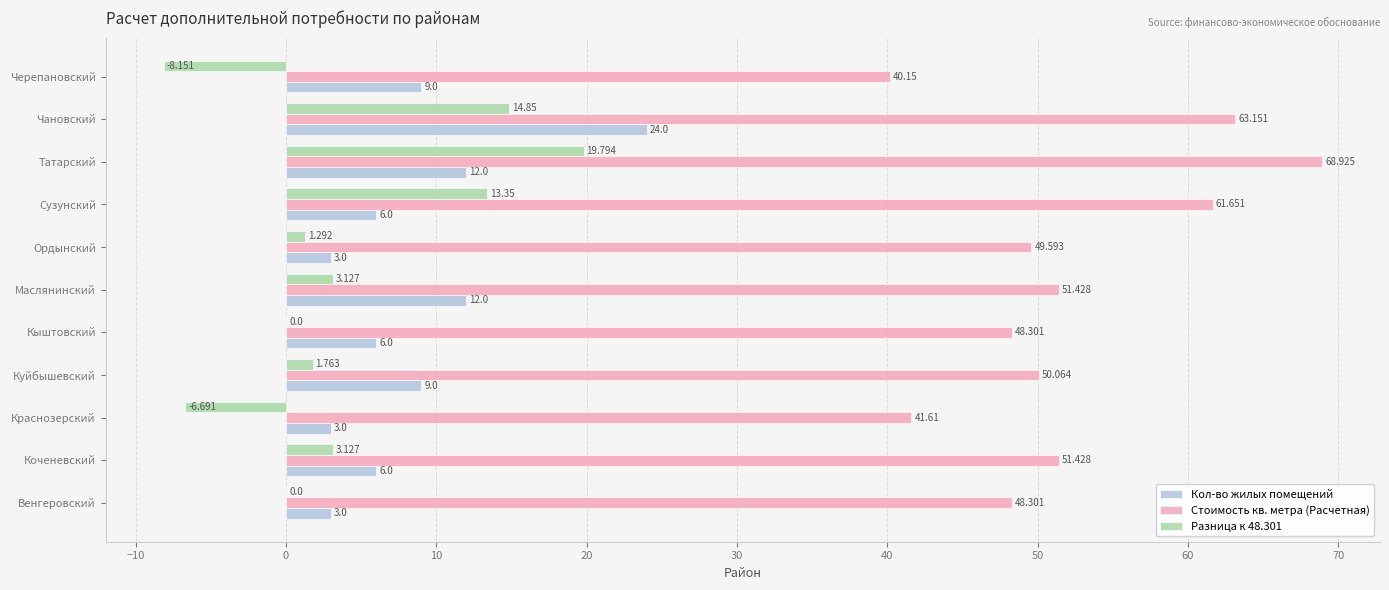

Which category has the highest value in the Разница к 48.301 series?

Татарский